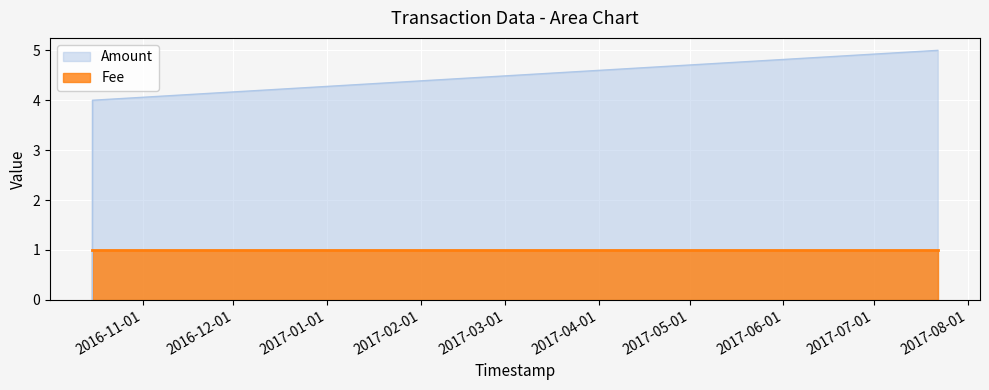

The value at 2017-07-22 02:33:50 is 5. True or false?

True